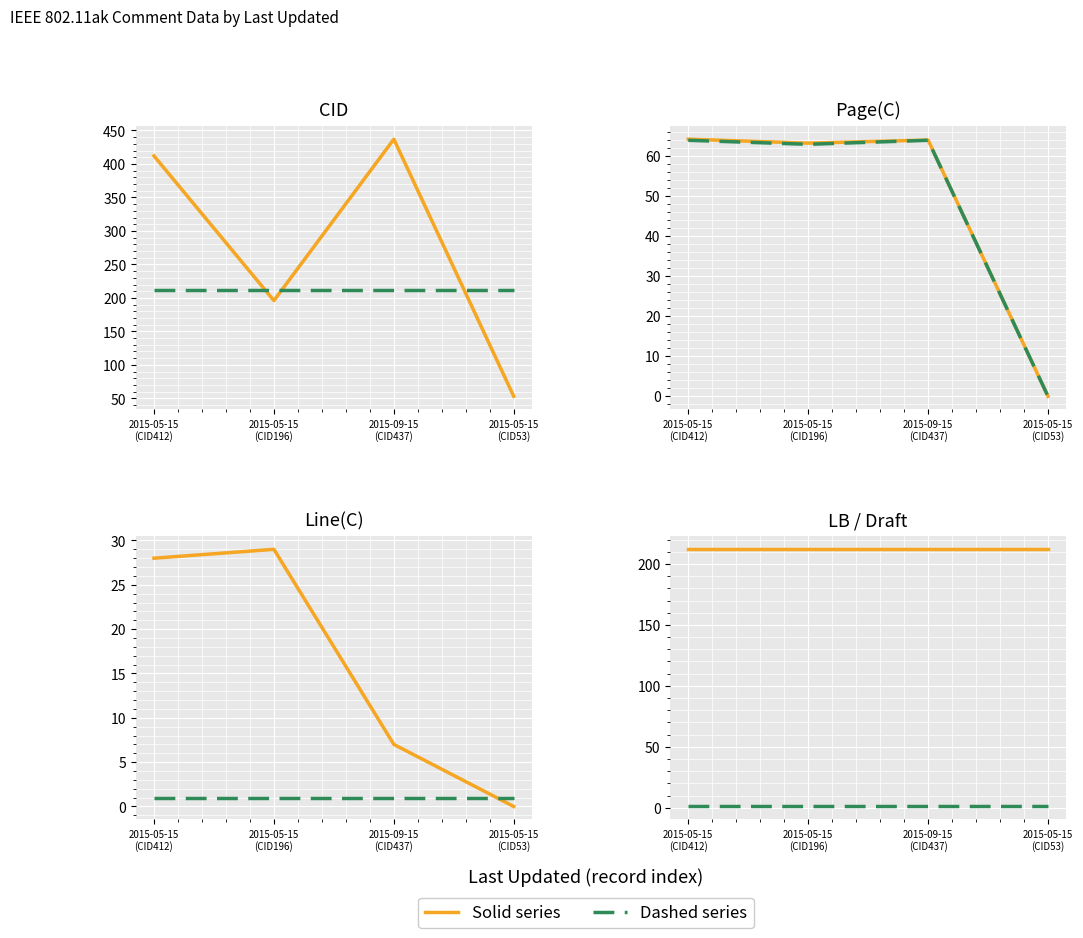

True or false: Page(C) ref has more than 0 points higher than both neighbors.

True